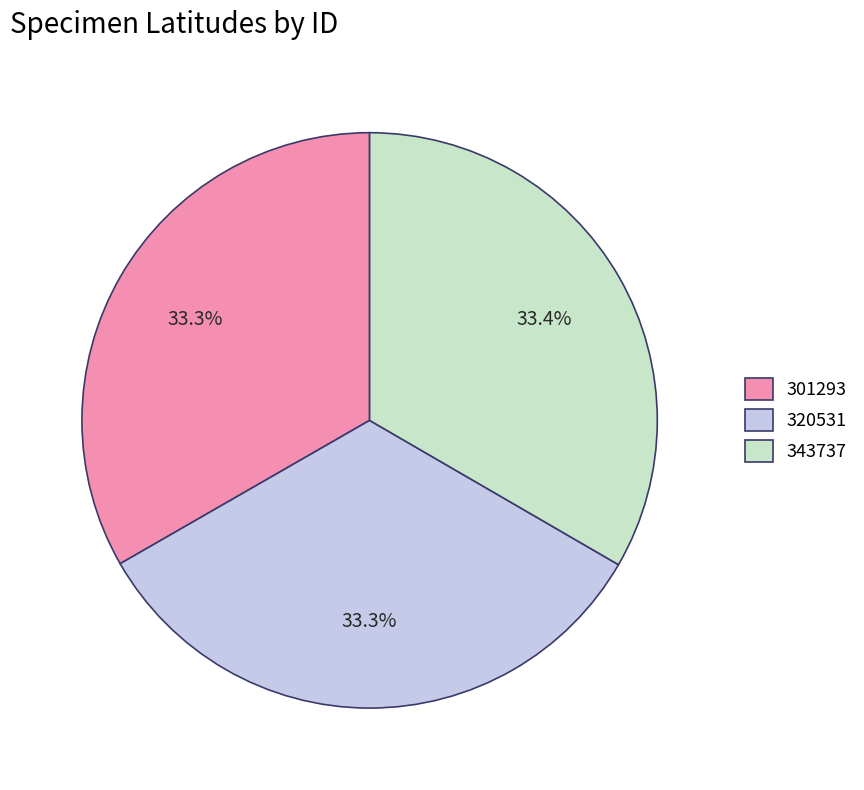

Is there a majority slice in this chart?

No